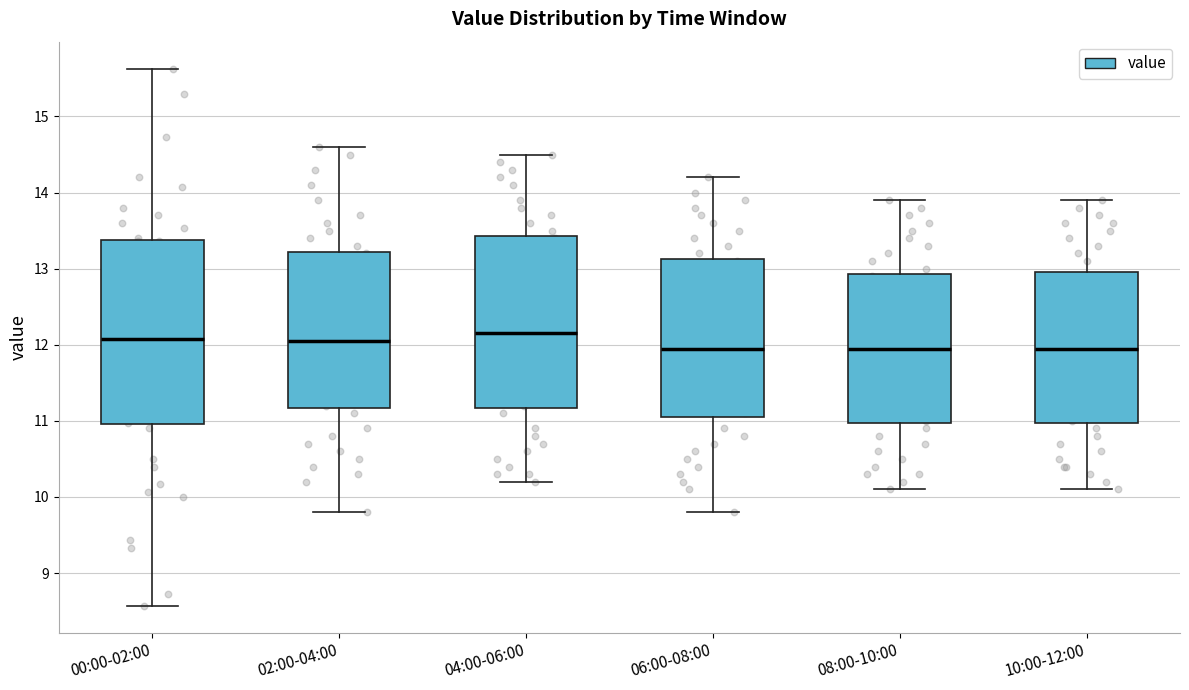

Which box is the tallest, from its lower edge to its upper edge?

00:00-02:00